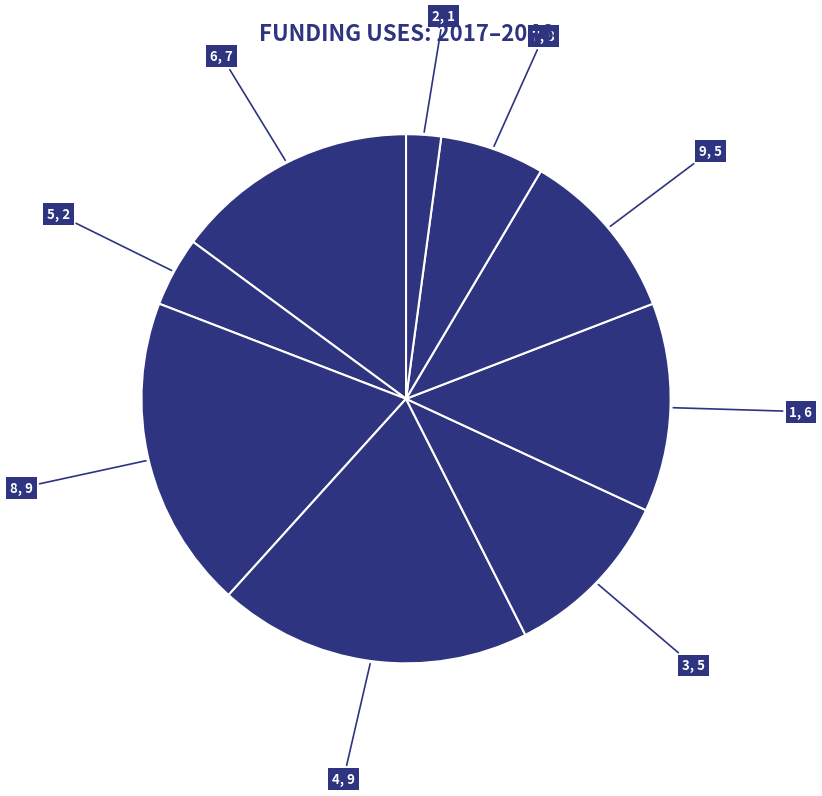

To the nearest percent, what is the average slice percentage?

11%